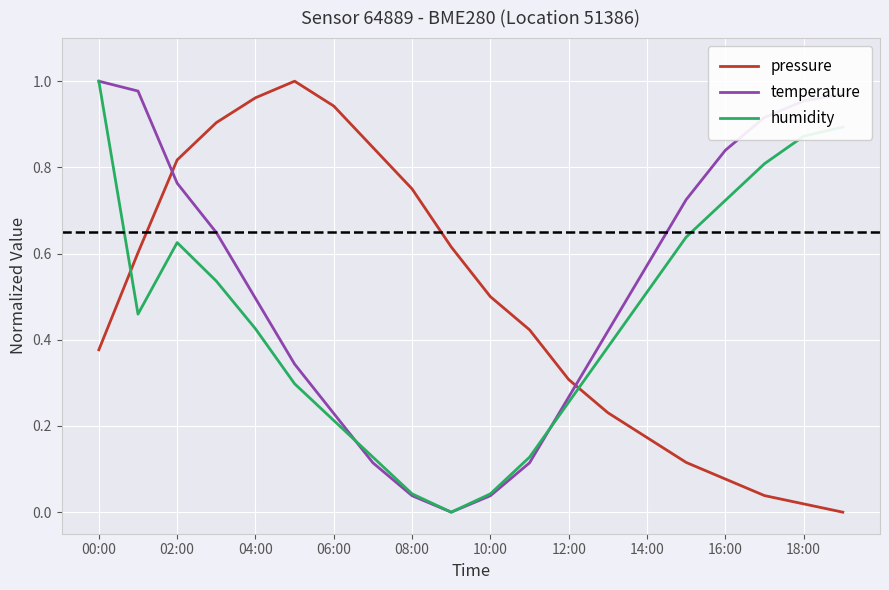

How many times do pressure and temperature cross each other?

2